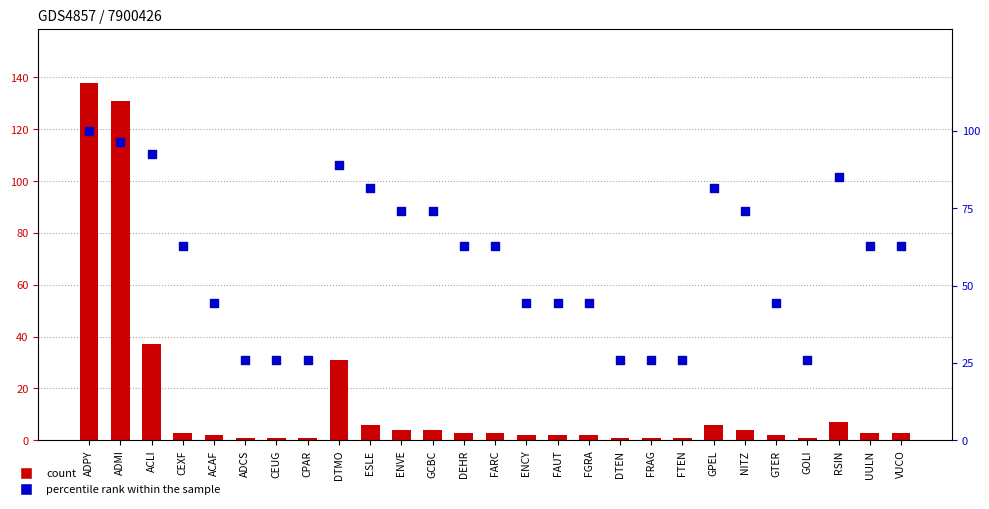

What is the total value across all series at DEHR?

66.0